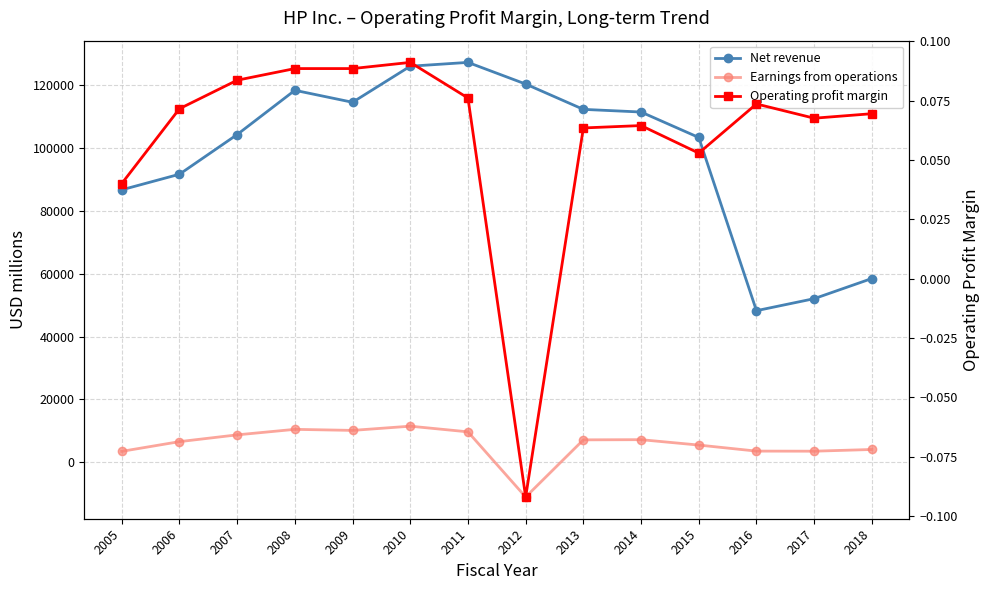

How many values in the Earnings from operations series are below 7131?

7